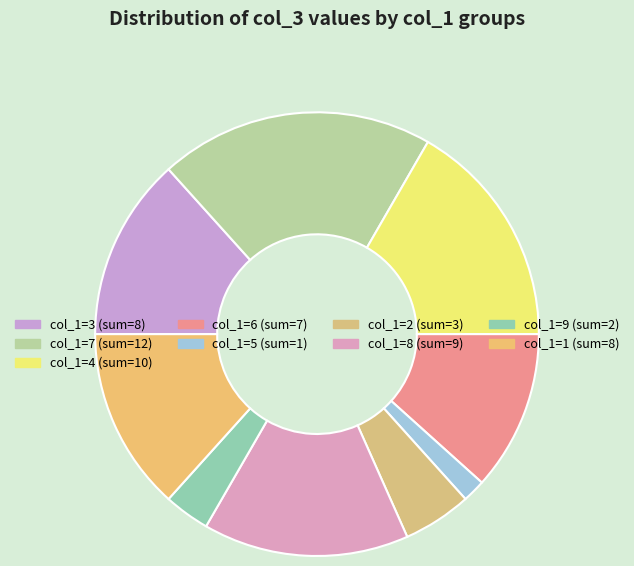

Count the number of slices in the pie.

9